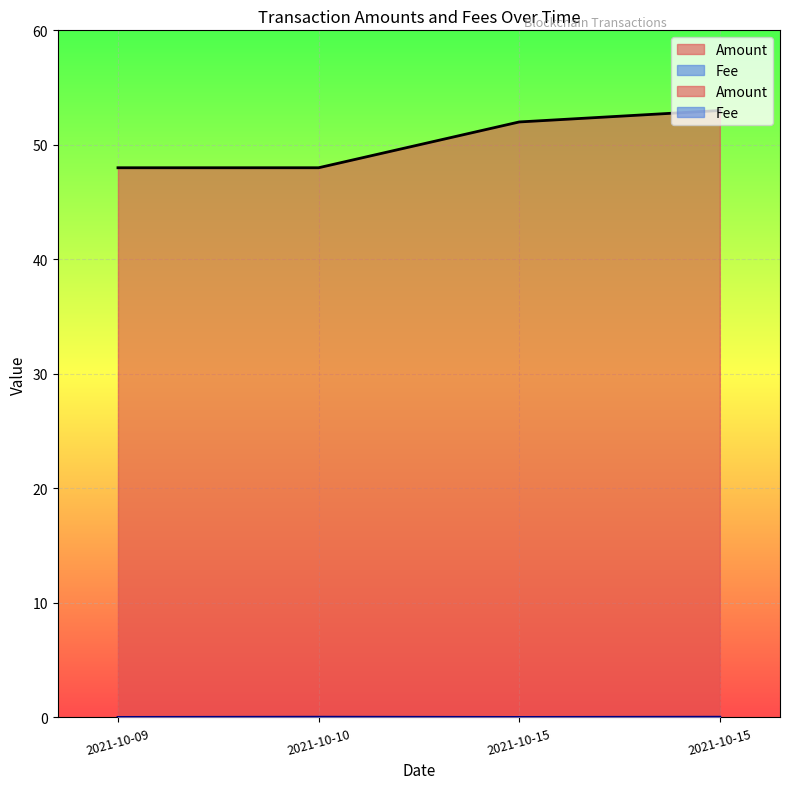

List the series in order of their peak value, lowest first.

Fee, Amount